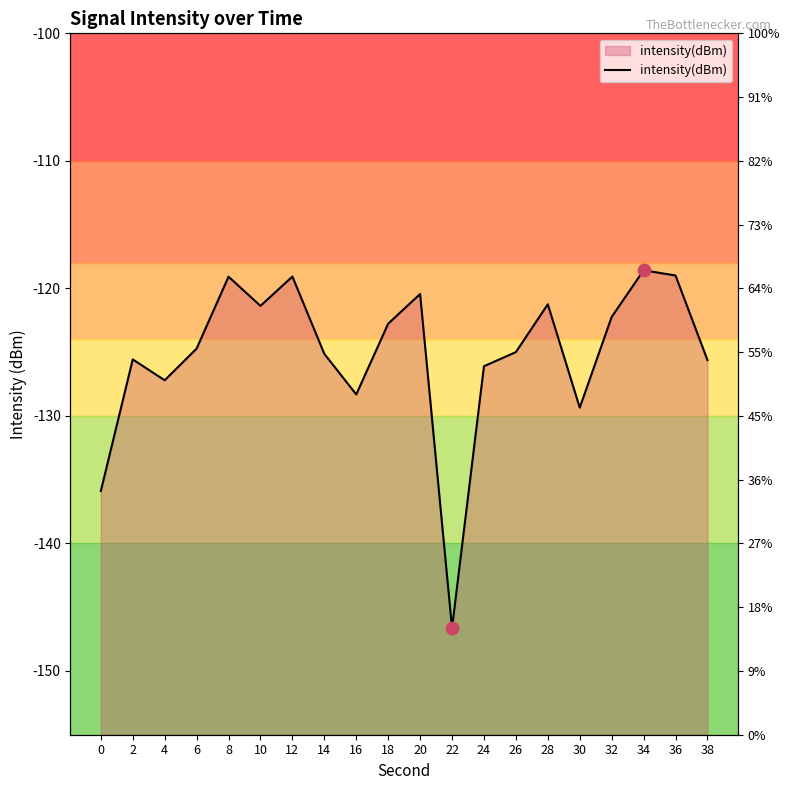

Between 32 and 36, which is larger?

36